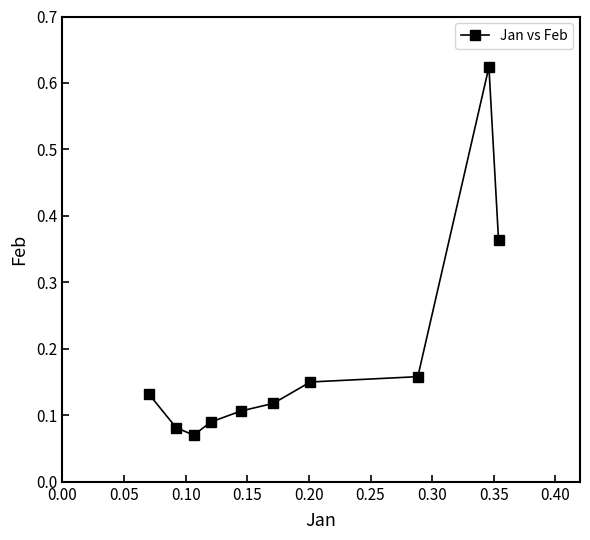

What is the difference between the maximum and second lowest values?

0.5